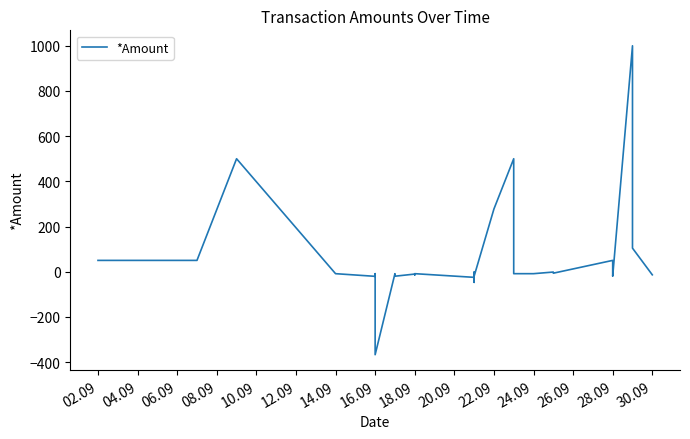

What is the maximum value shown in the chart?

1000.0